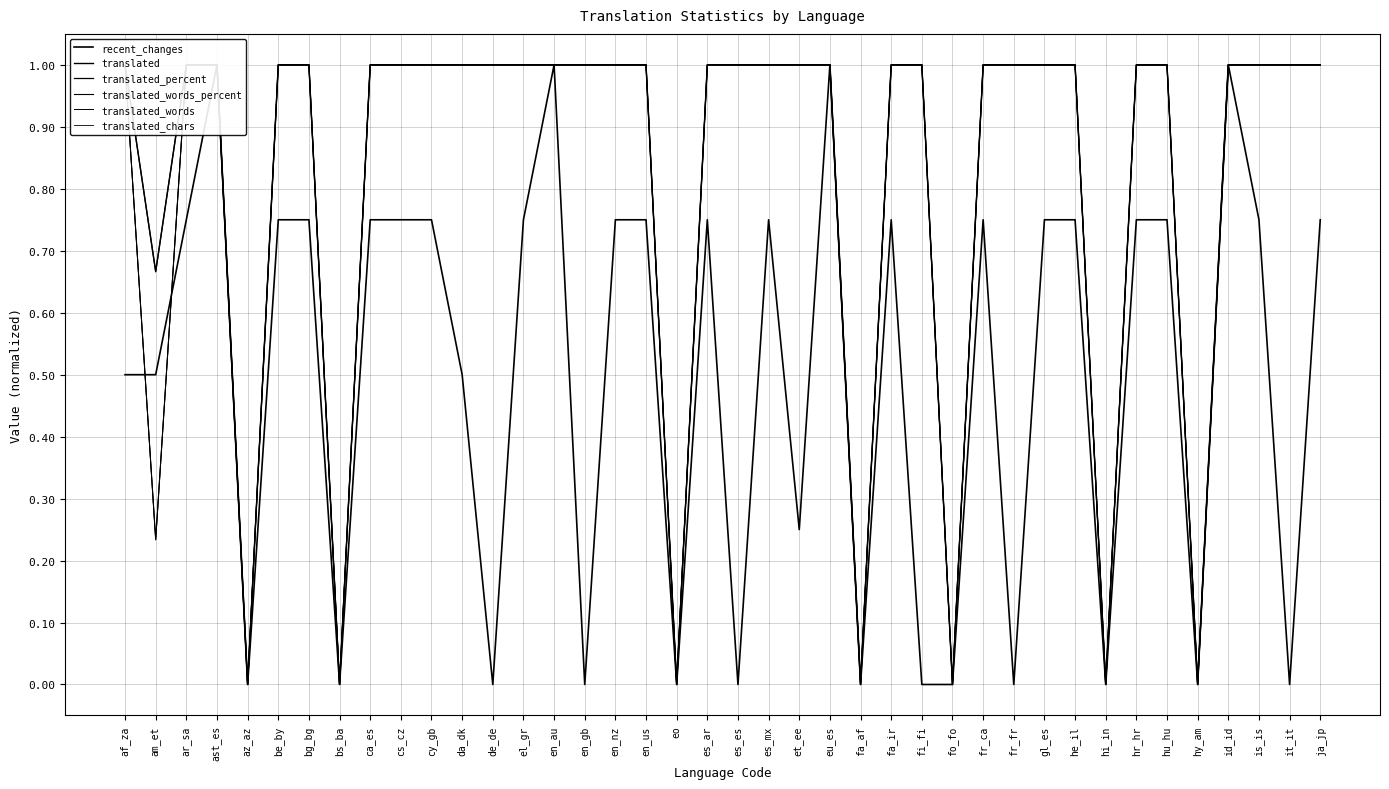

True or false: translated_words has a value of 1.0 at el_gr.

True